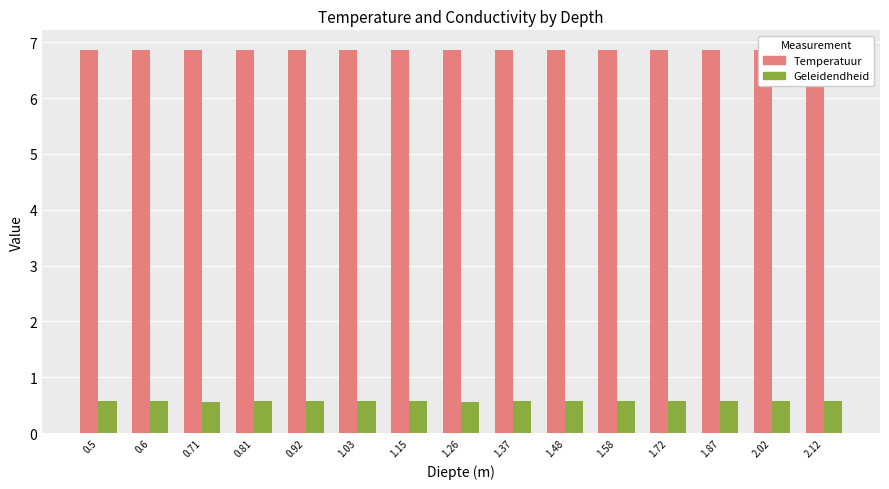

What is the greatest value displayed?

6.9